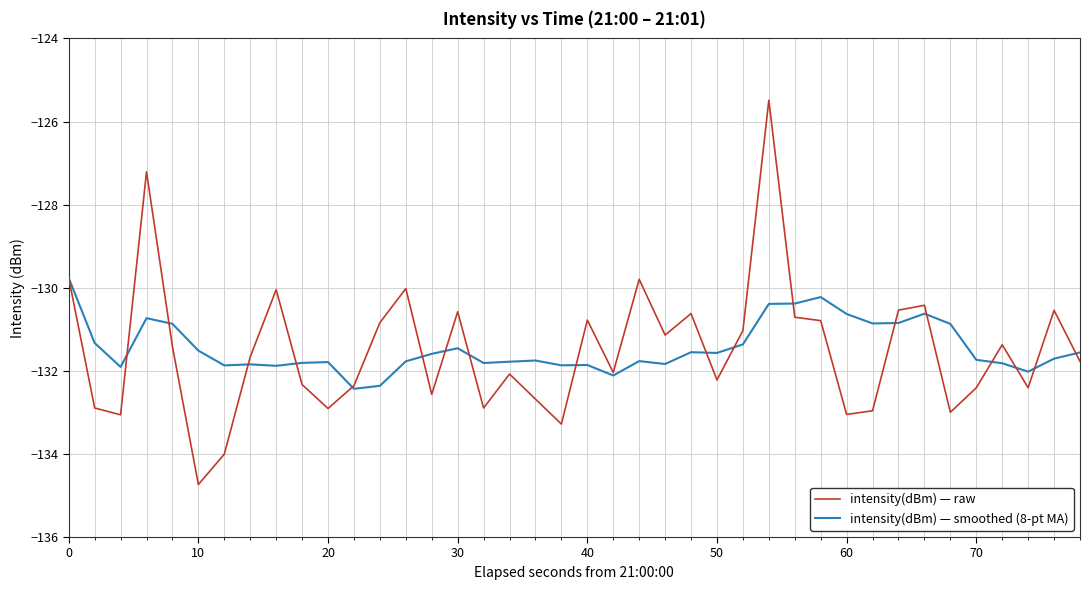

What is the smallest value displayed?

-134.7